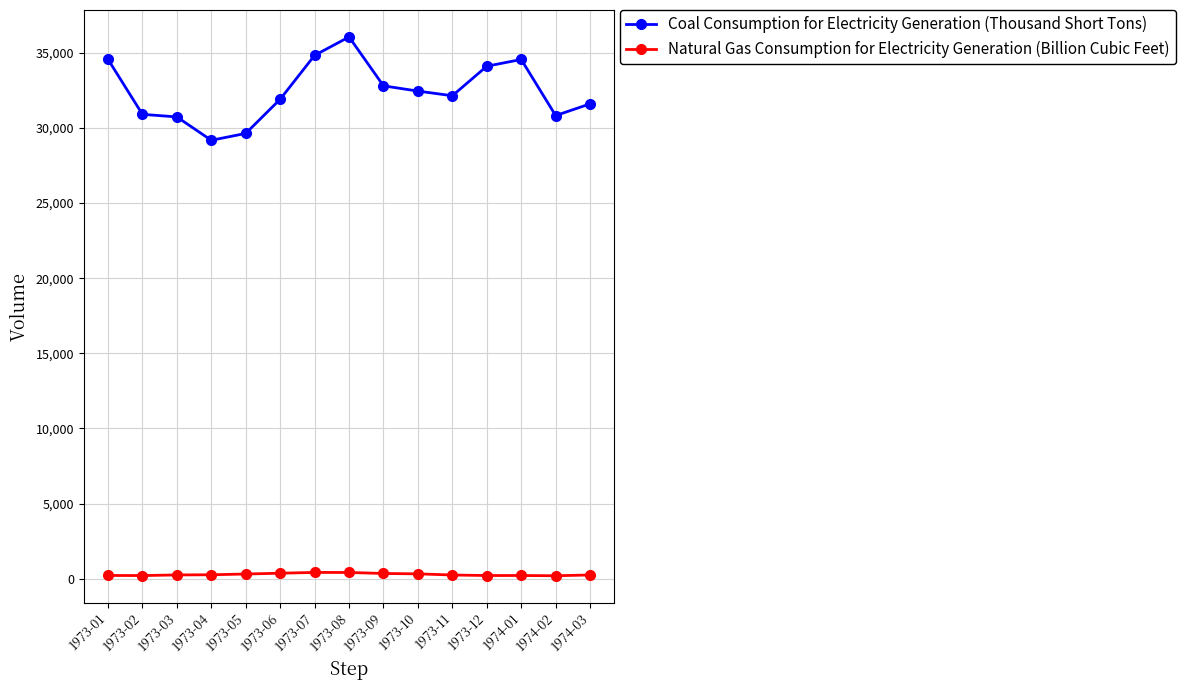

Is this an area chart (filled region under the line)?

No